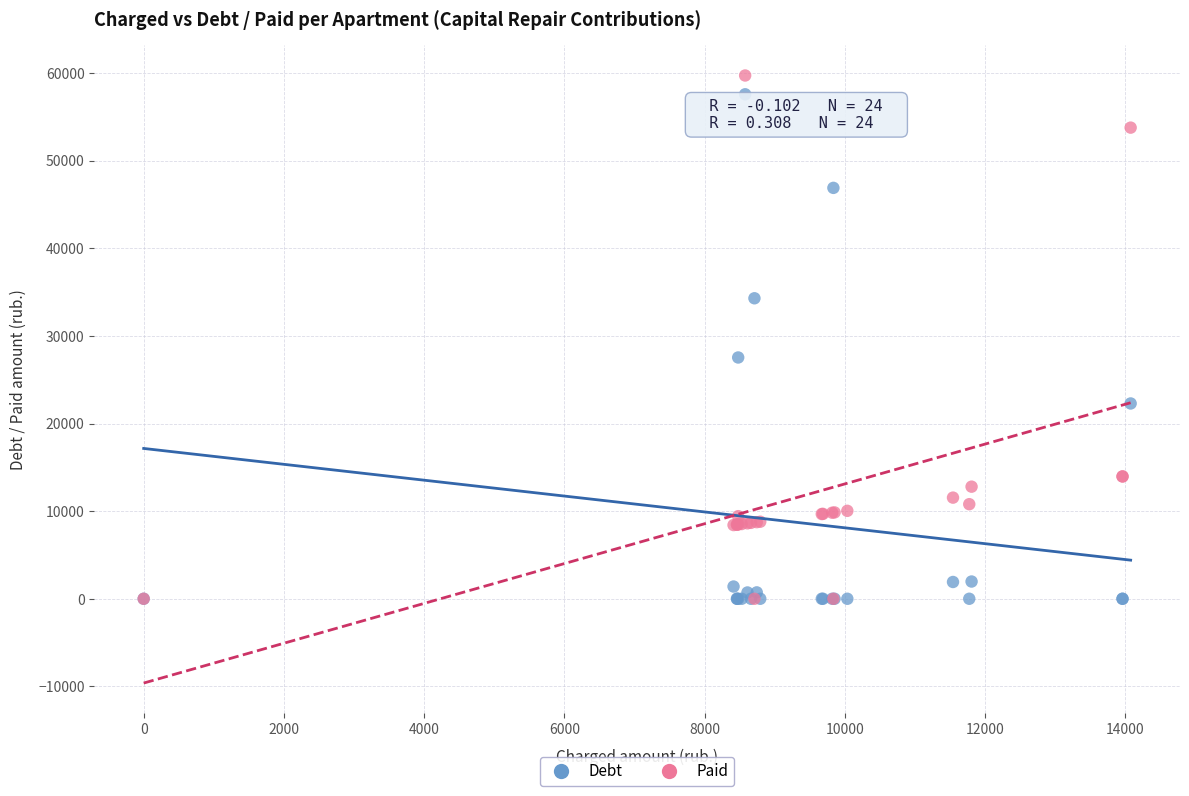

Across all series, what Y value is closest to 29857?

27535.1